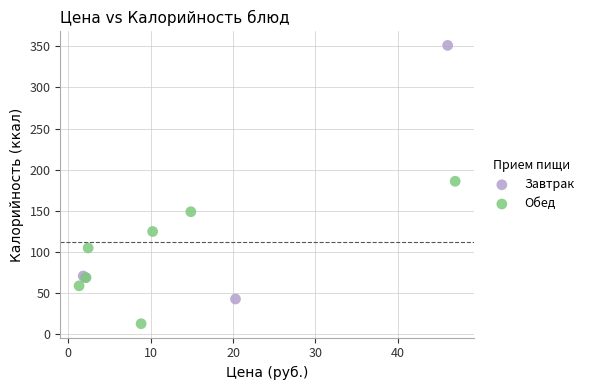

Which series contains the highest Y value?

Завтрак